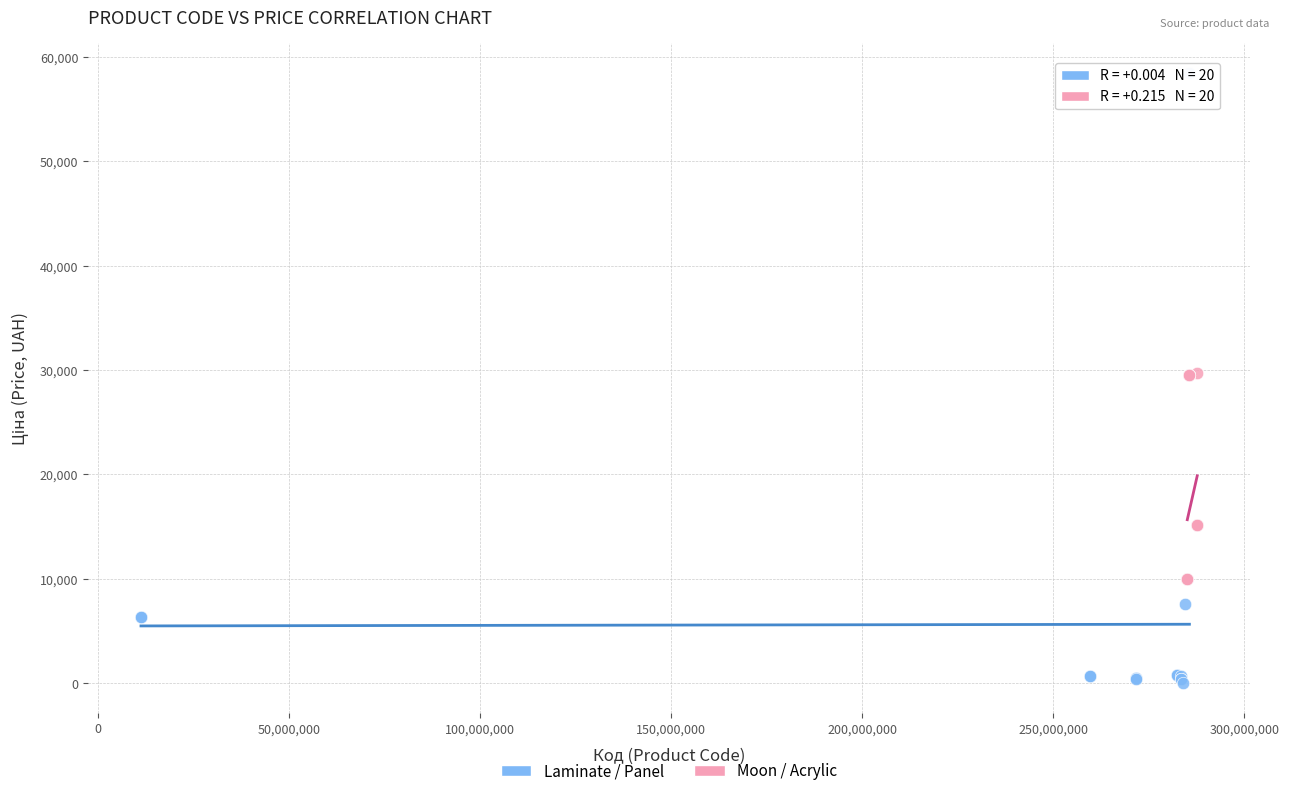

Which series has the largest Y range (max minus min)?

Laminate / Panel